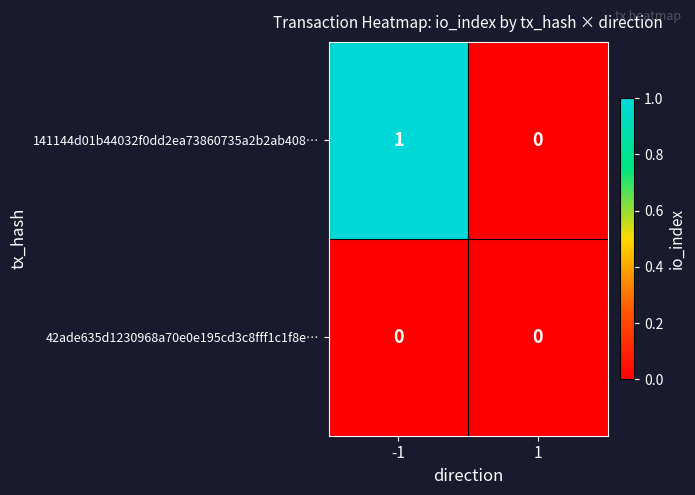

List the labels in order of 141144d01b44032f0dd2ea73860735a2b2ab408… value, largest first.

-1, 1